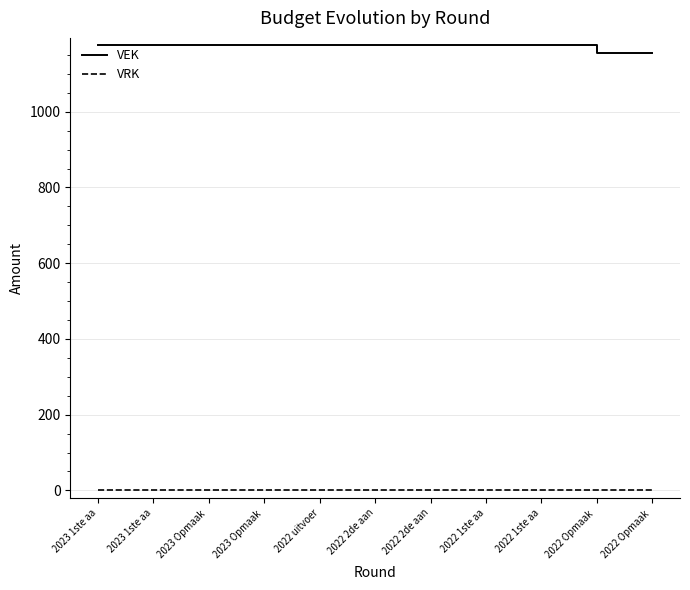

How many lines are shown in the chart?

2